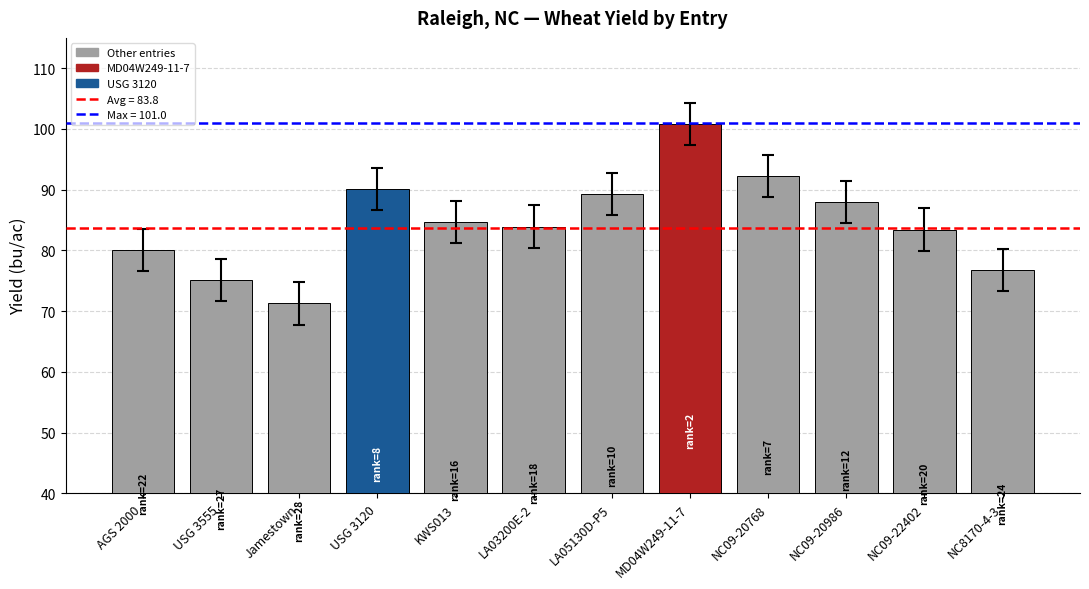

Which has a higher value, AGS 2000 or LA03200E-2?

LA03200E-2